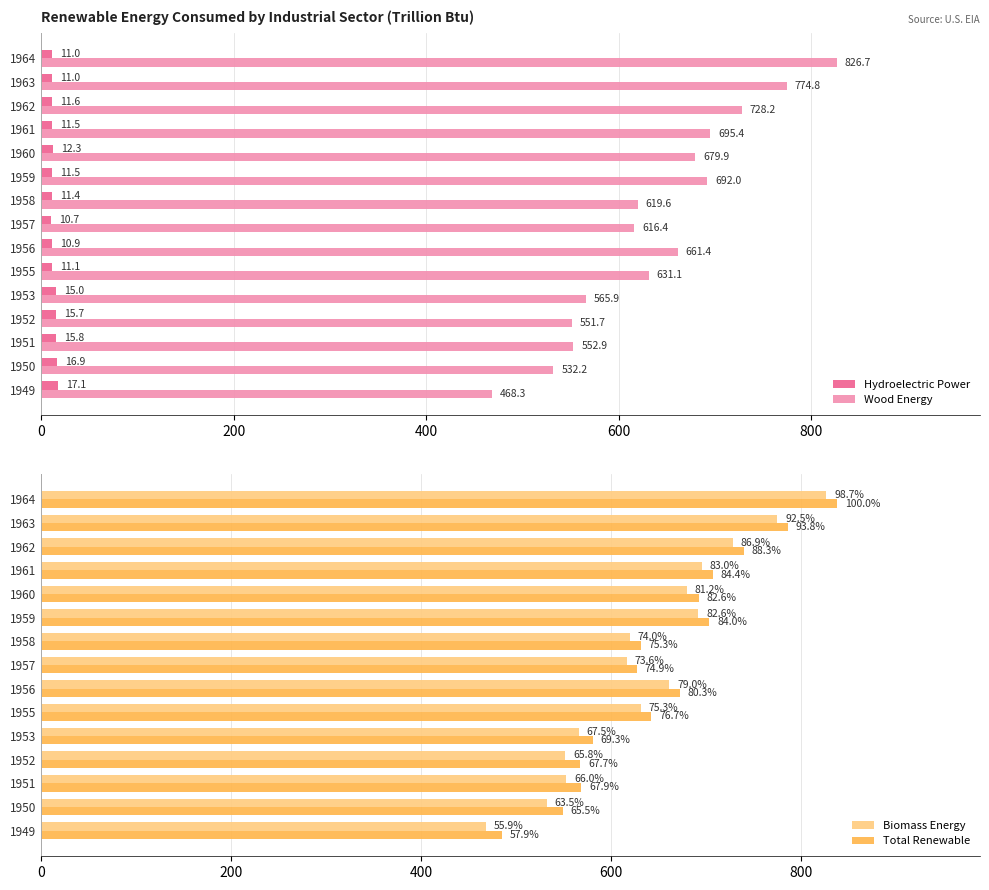

What is the maximum value for Wood Energy?

826.7